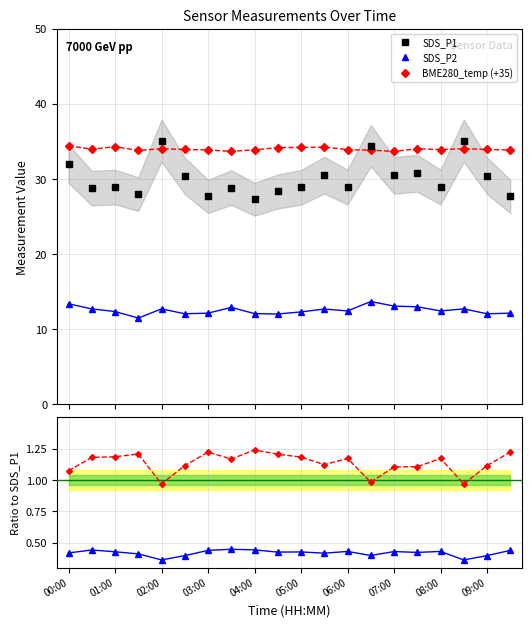

At how many categories does at least one series exceed 30?

20